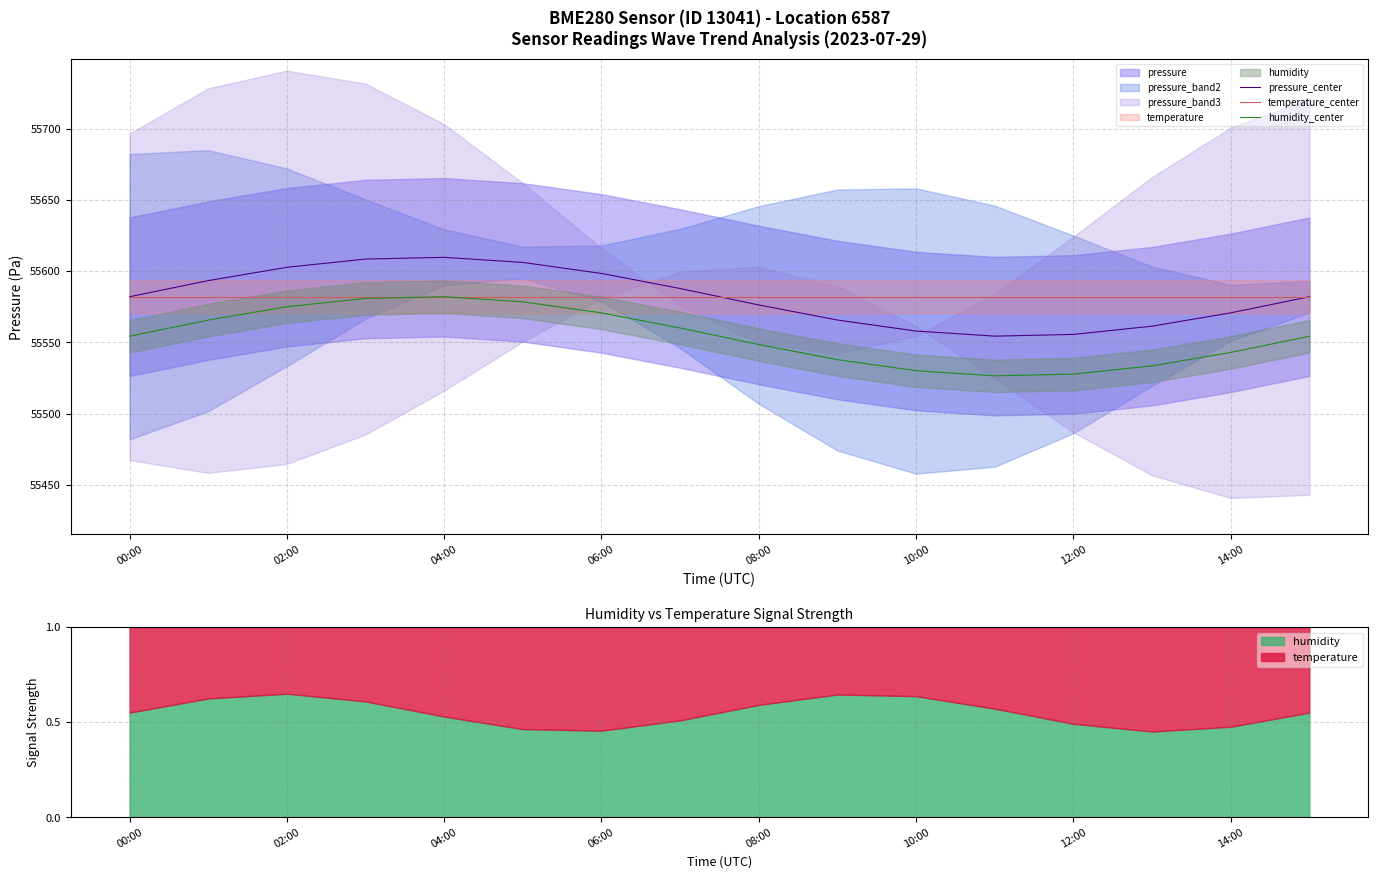

True or false: pressure_center and humidity_center cross at least once.

False